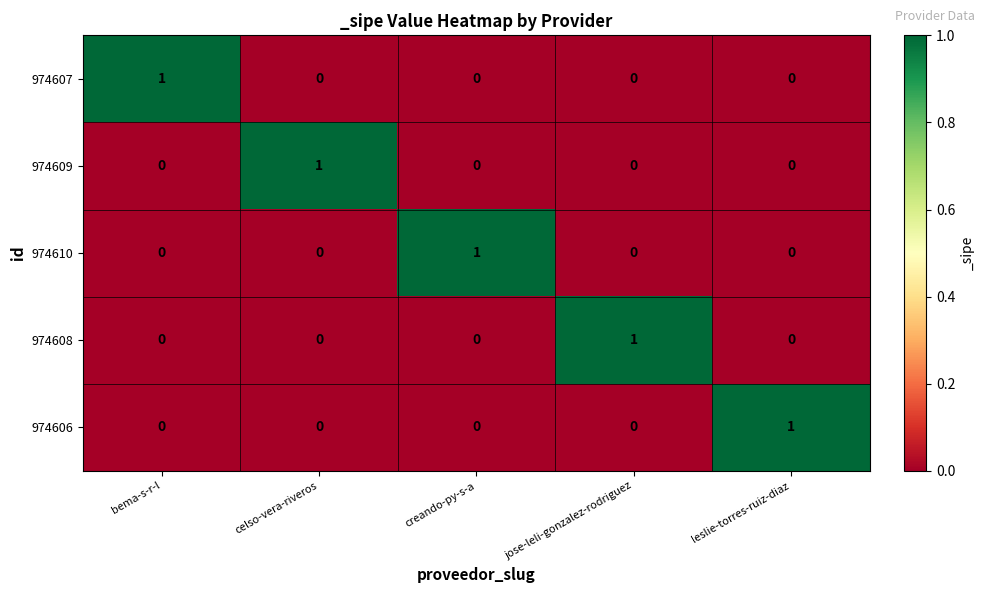

True or false: 974609 has a value of 1 at bema-s-r-l.

False